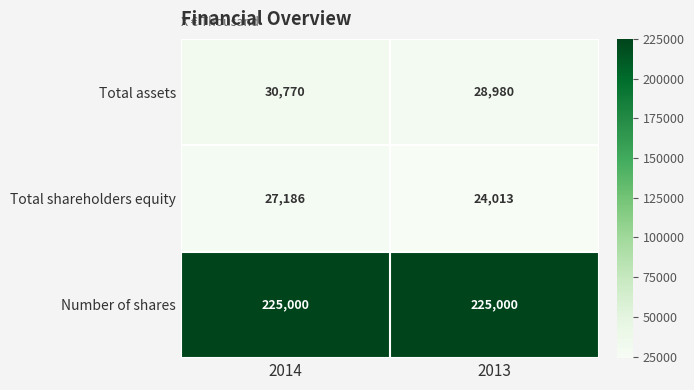

At how many categories does at least one series exceed 174805?

2